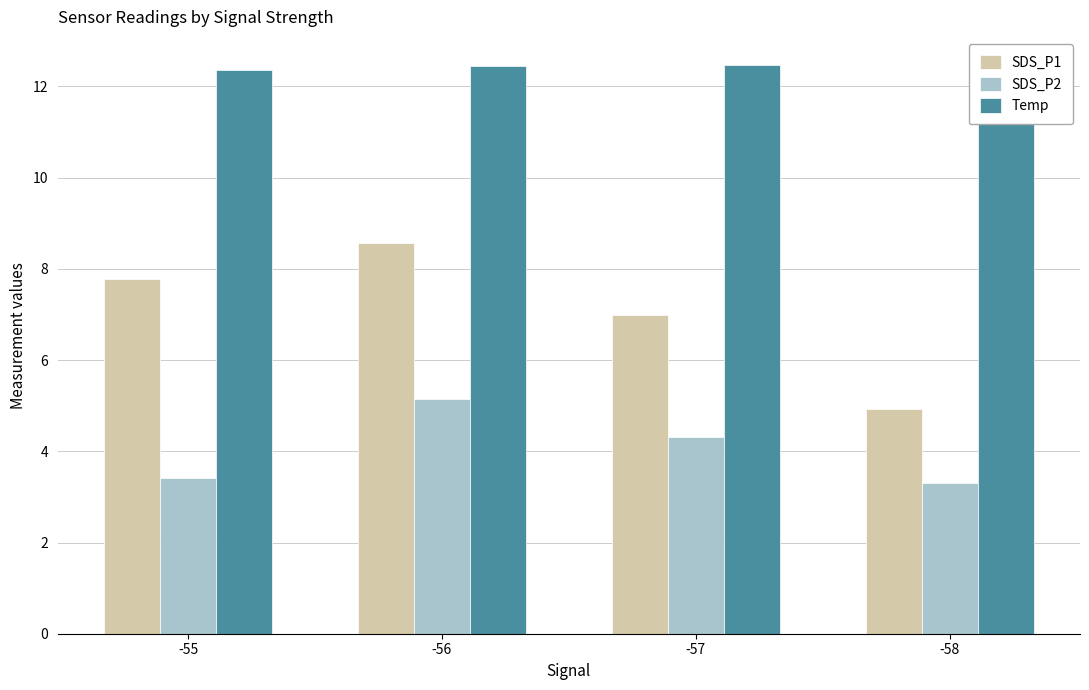

List the labels in order of SDS_P2 value, largest first.

-56, -57, -55, -58